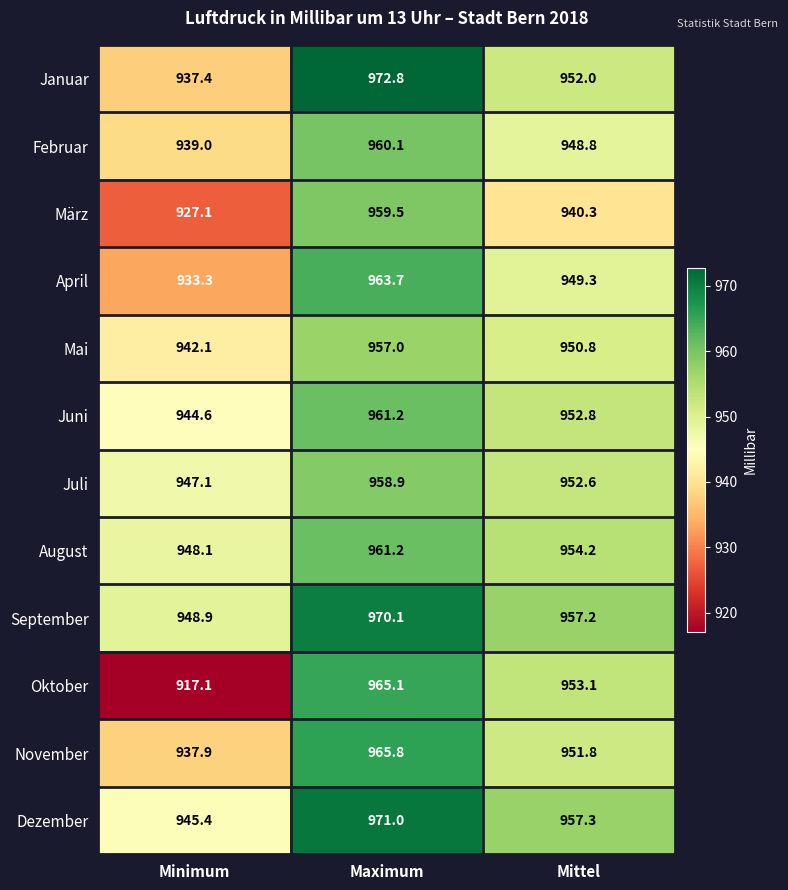

What is the difference between the highest and lowest values at Mittel?

17.0